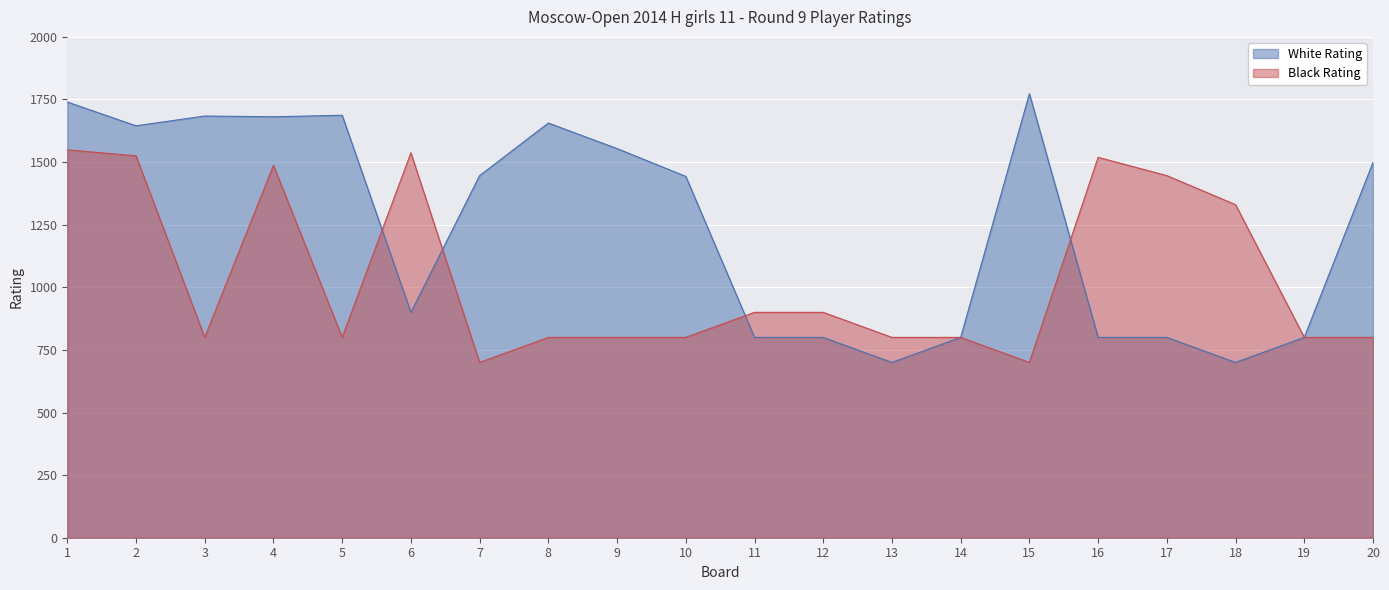

Where is Black Rating nearest to the value 1124?

18